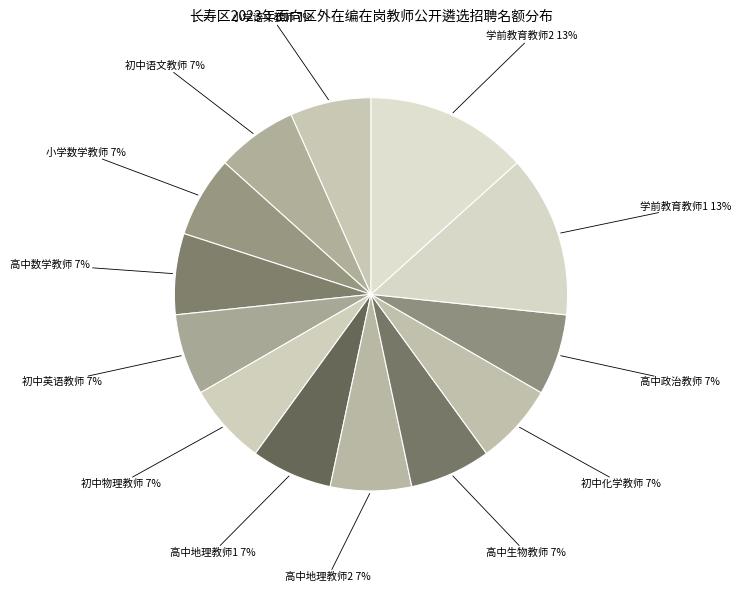

How many slices are in this pie chart?

13